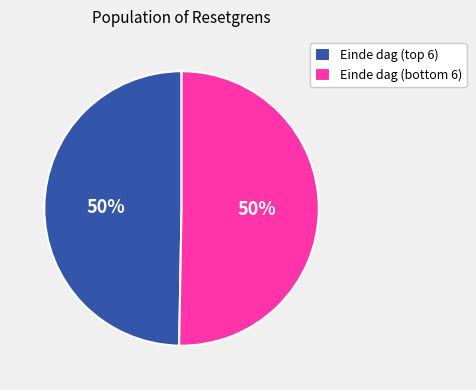

To the nearest percent, what is the average slice percentage?

50%